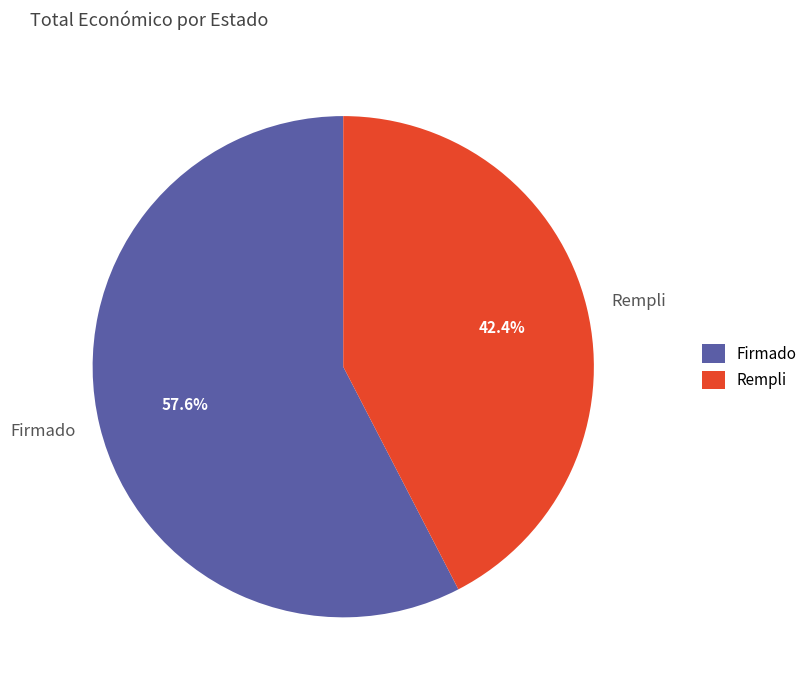

Count the number of slices in the pie.

2